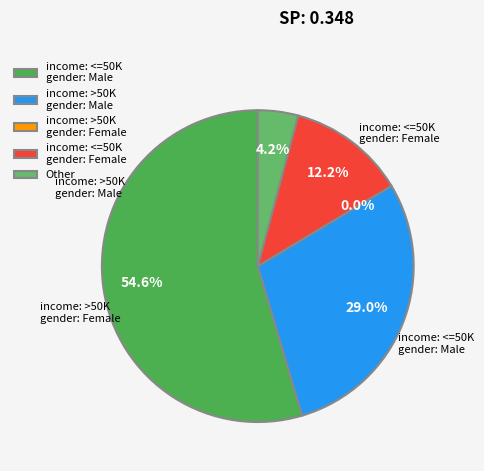

The Convenios slice represents 59% of the pie. True or false?

False